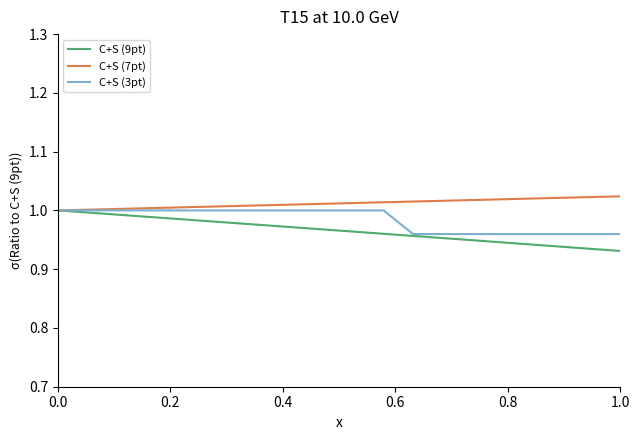

Rank the series by their average value, from highest to lowest.

C+S (7pt), C+S (3pt), C+S (9pt)